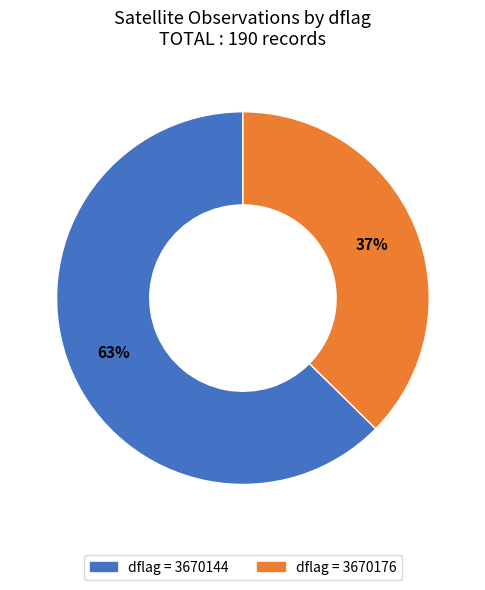

To the nearest percent, what is the average slice percentage?

50%